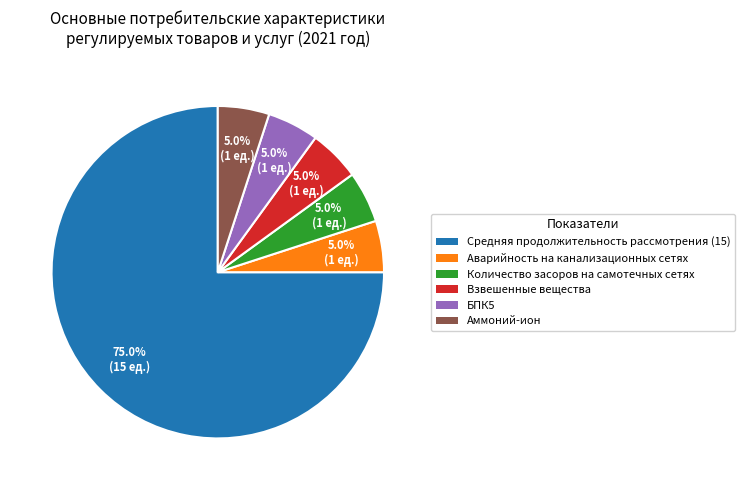

What is the largest slice in the pie chart?

Средняя продолжительность рассмотрения (15)